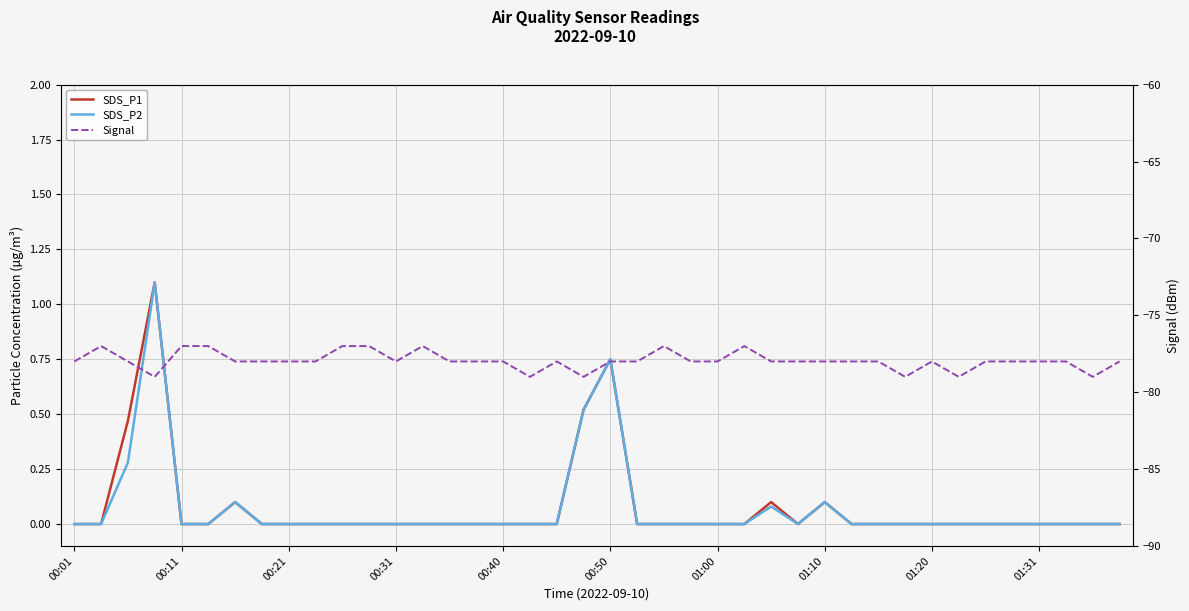

True or false: SDS_P2 and Signal intersect in this chart.

False